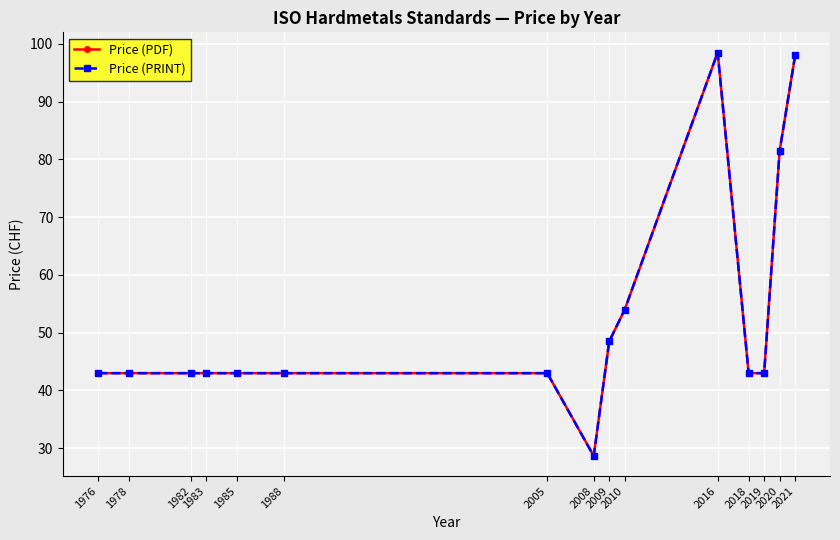

Which label corresponds to the largest value in the chart?

2016